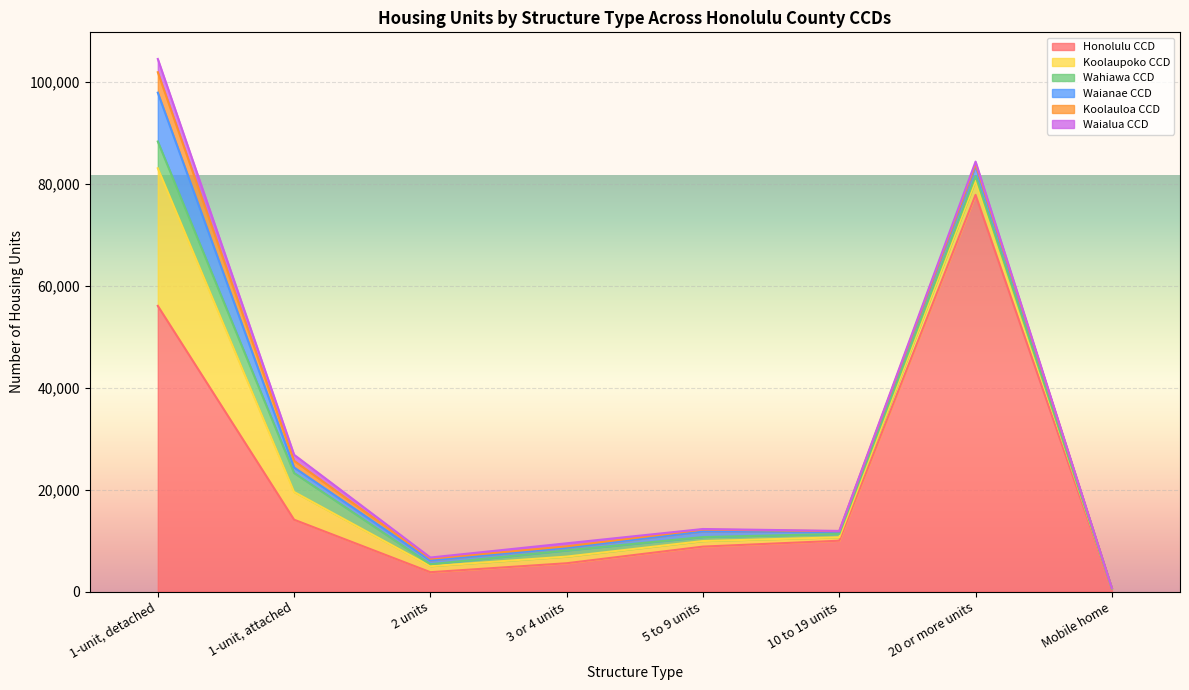

What position from the left is 20 or more units?

7